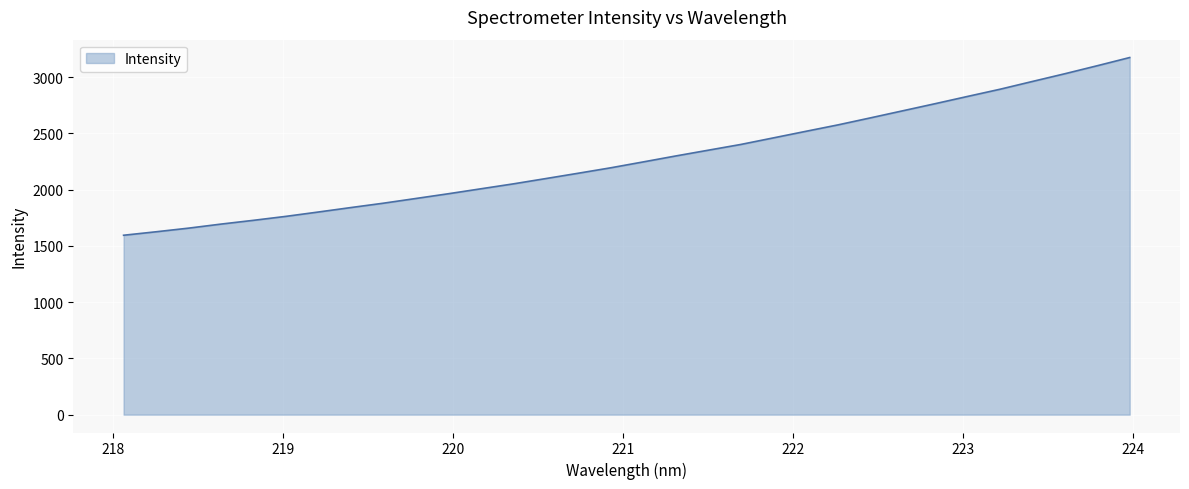

What is the greatest value displayed?

3173.7